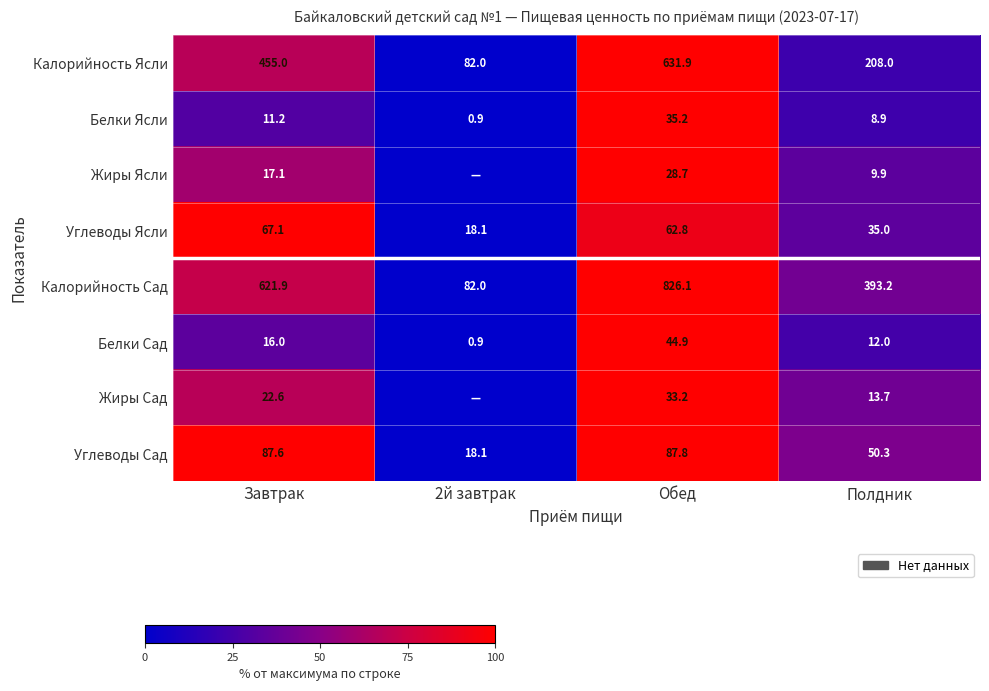

What is the spread (max minus min) of values at Завтрак?

610.7